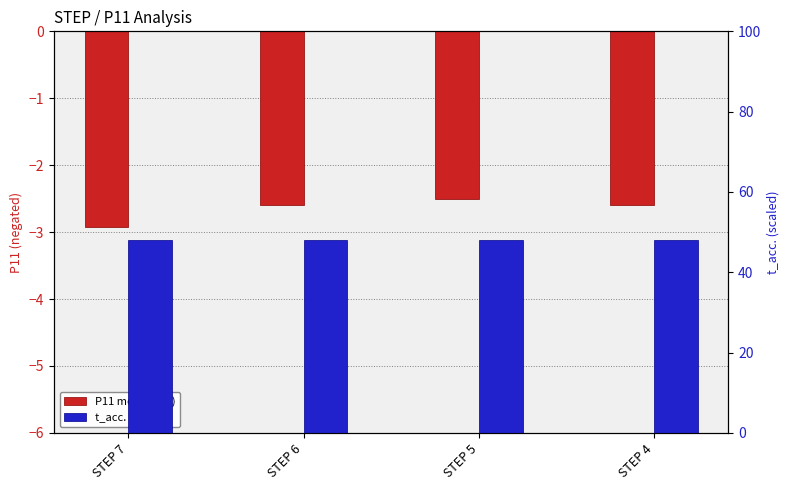

List the labels in order of P11 (neg) value, largest first.

STEP 5, STEP 6, STEP 4, STEP 7